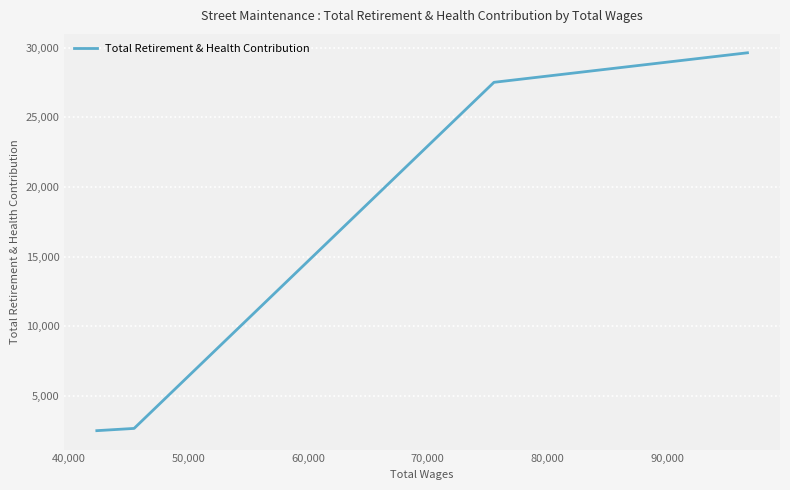

True or false: there are more than 0 points higher than both neighbors.

False